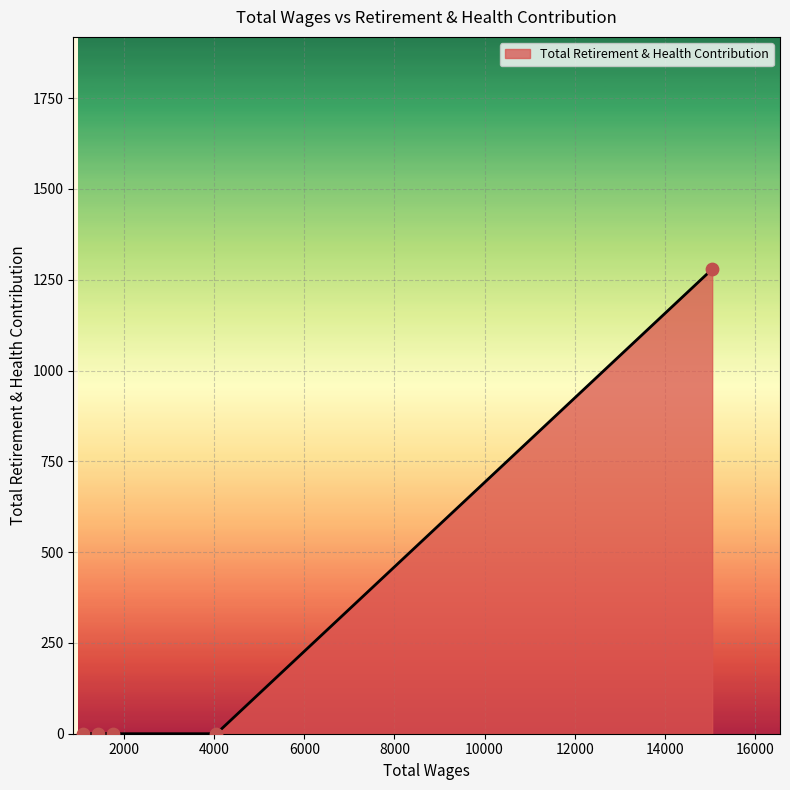

What is the sum of all values?

1279